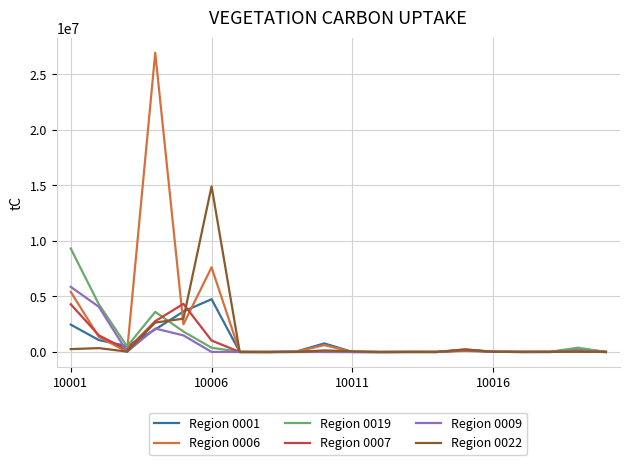

Which series has the largest range (max minus min)?

Region 0006